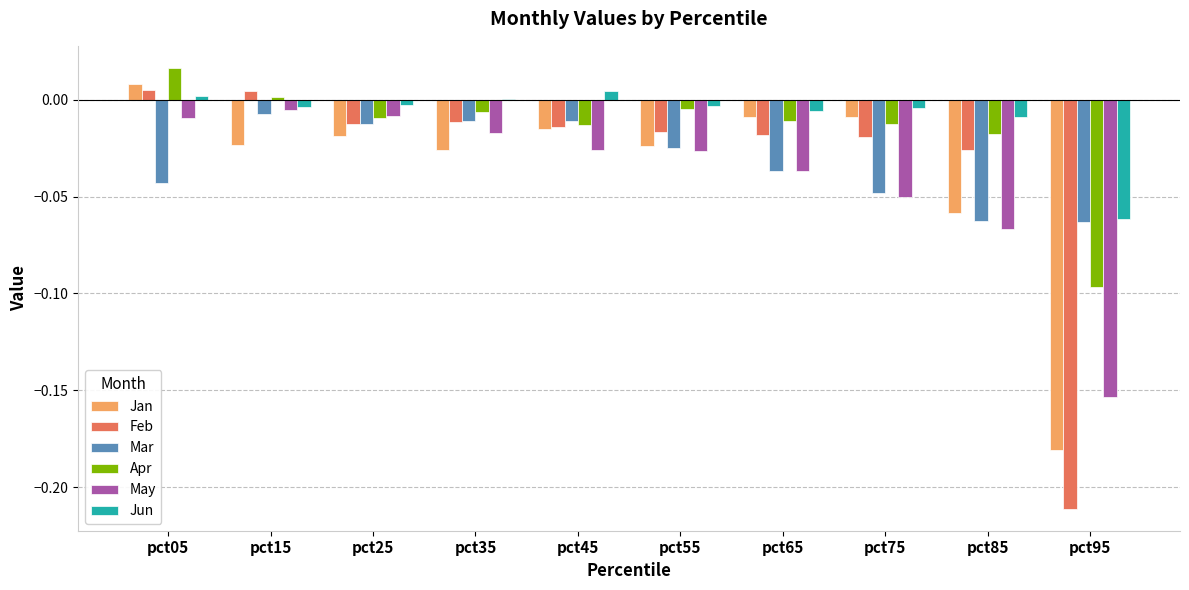

Are the bars grouped side by side (vs. stacked)?

Yes